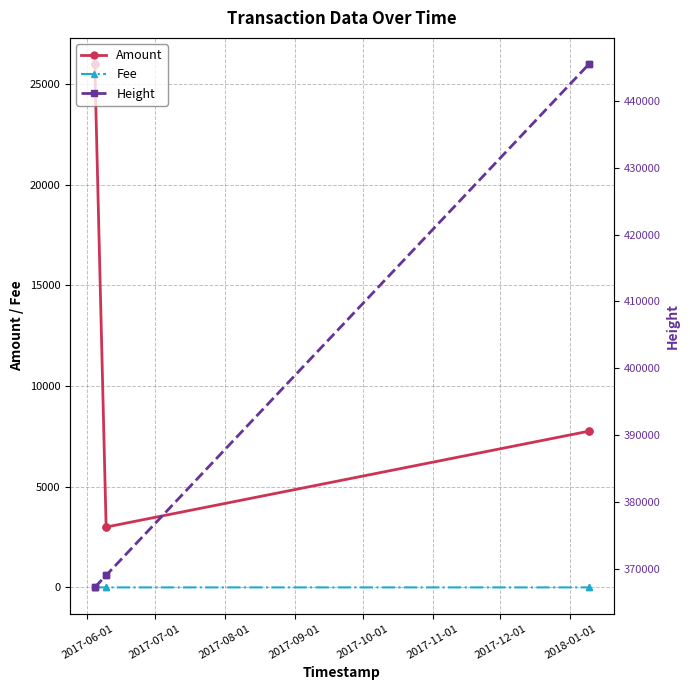

True or false: Amount has more than 1 points higher than both neighbors.

False